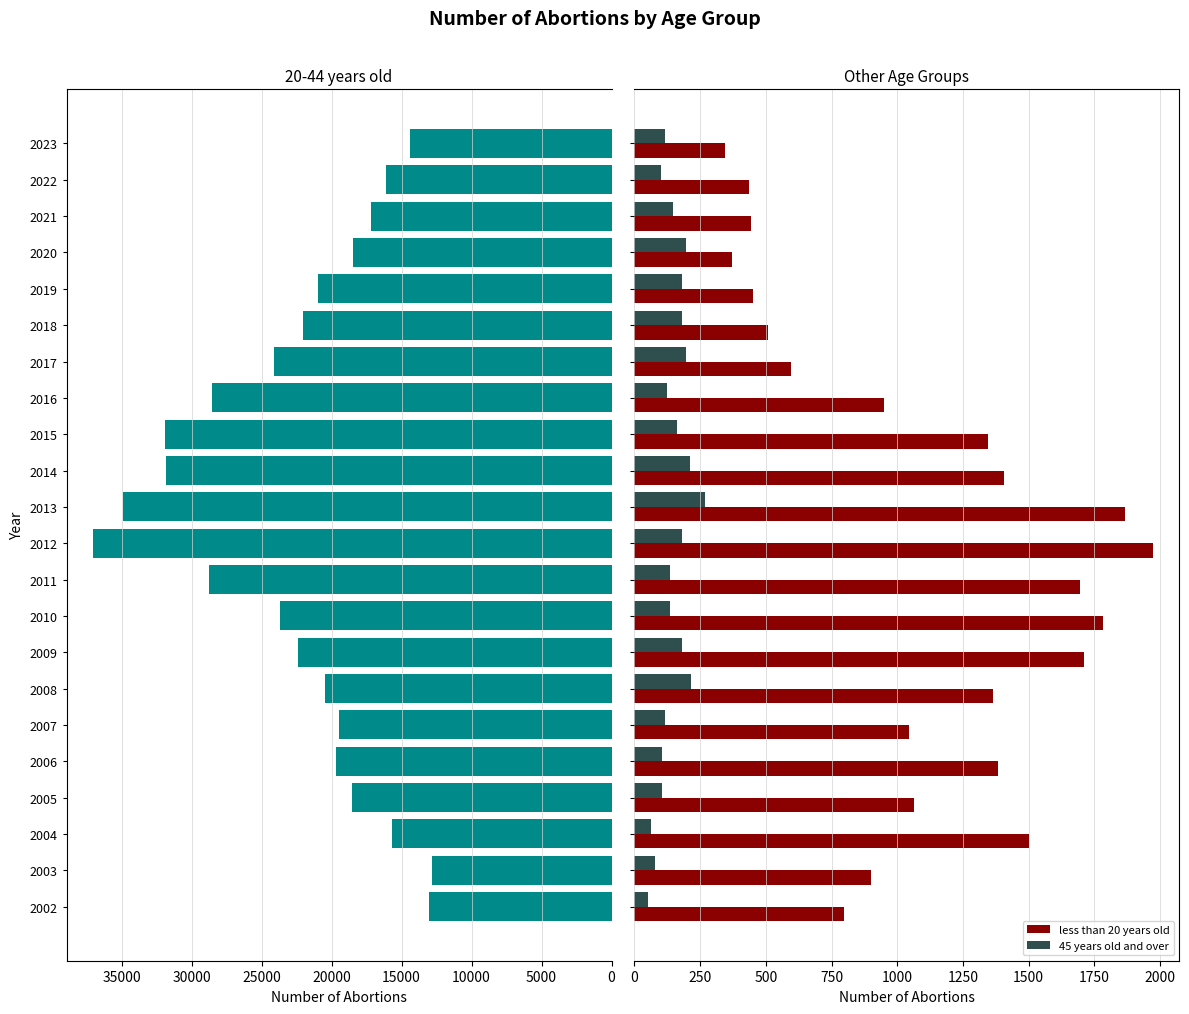

What is the average value of the less than 20 years old series?

1088